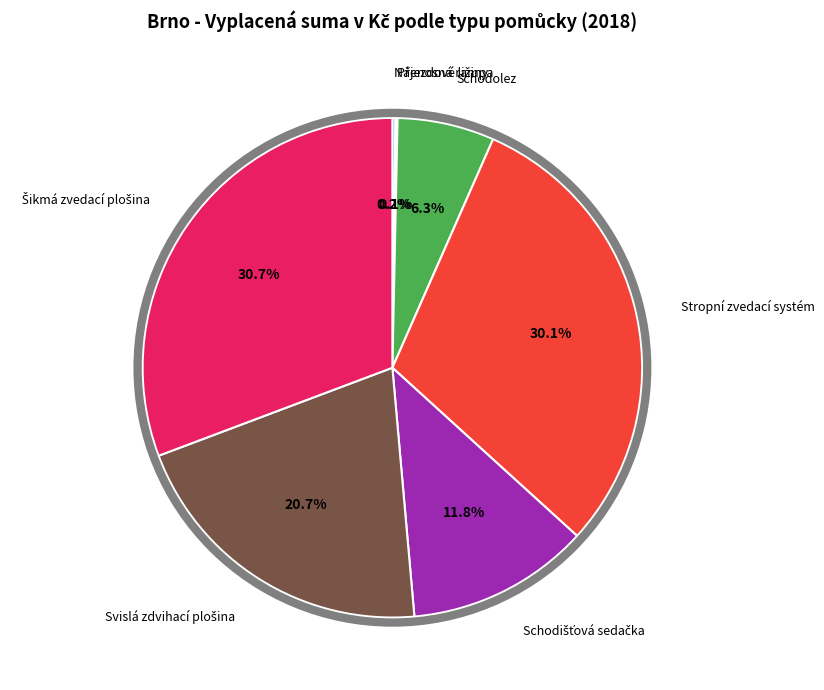

What percentage is NOT represented by Stropní zvedací systém?

69.9%